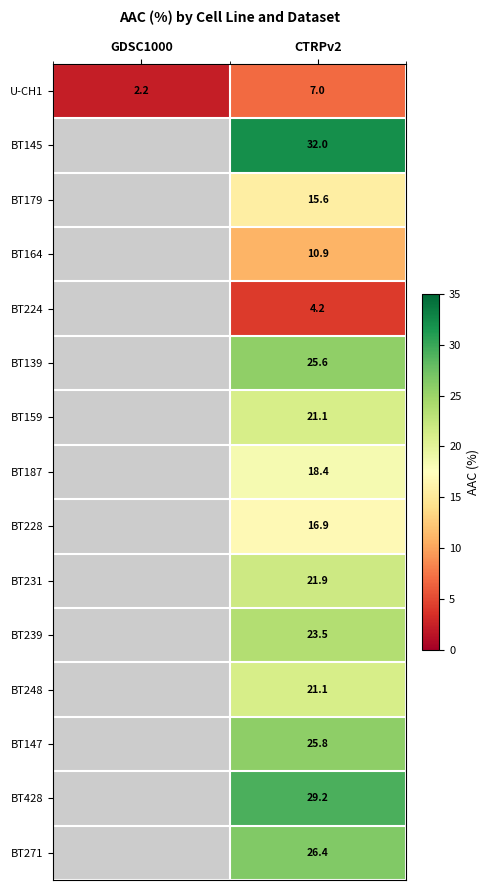

What is the smallest value displayed?

2.2